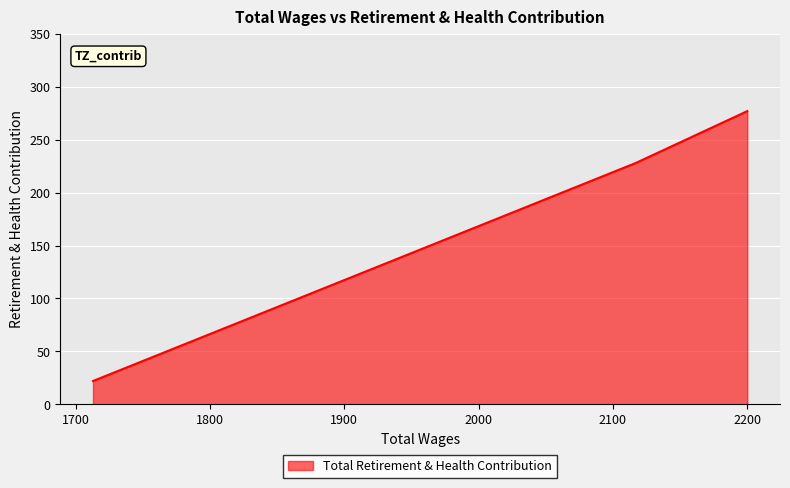

True or false: the data shows 8 at 1713.0.

False